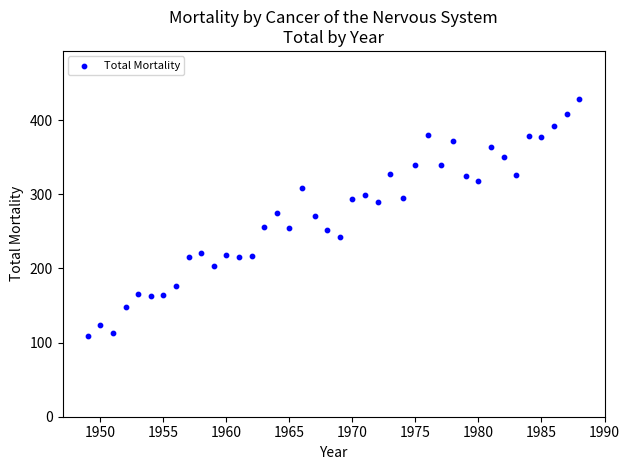

What is the range of Y values (max minus min)?

319.9